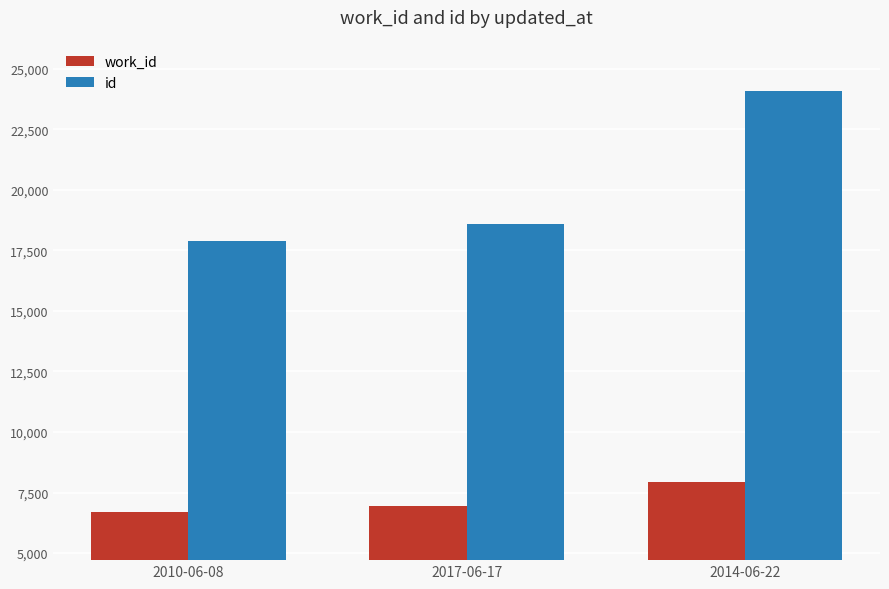

What is the difference between the highest and lowest values at 2014-06-22?

16142